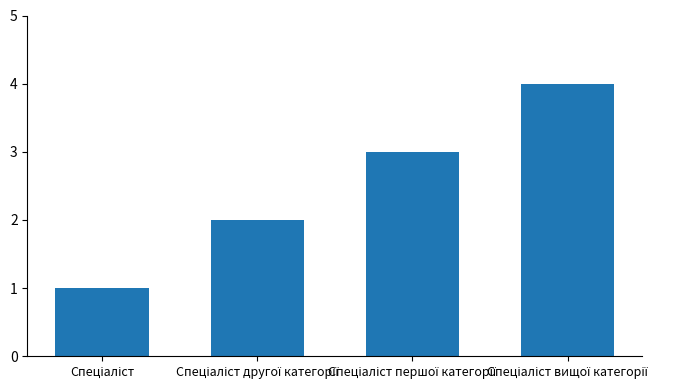

What is the greatest value displayed?

4